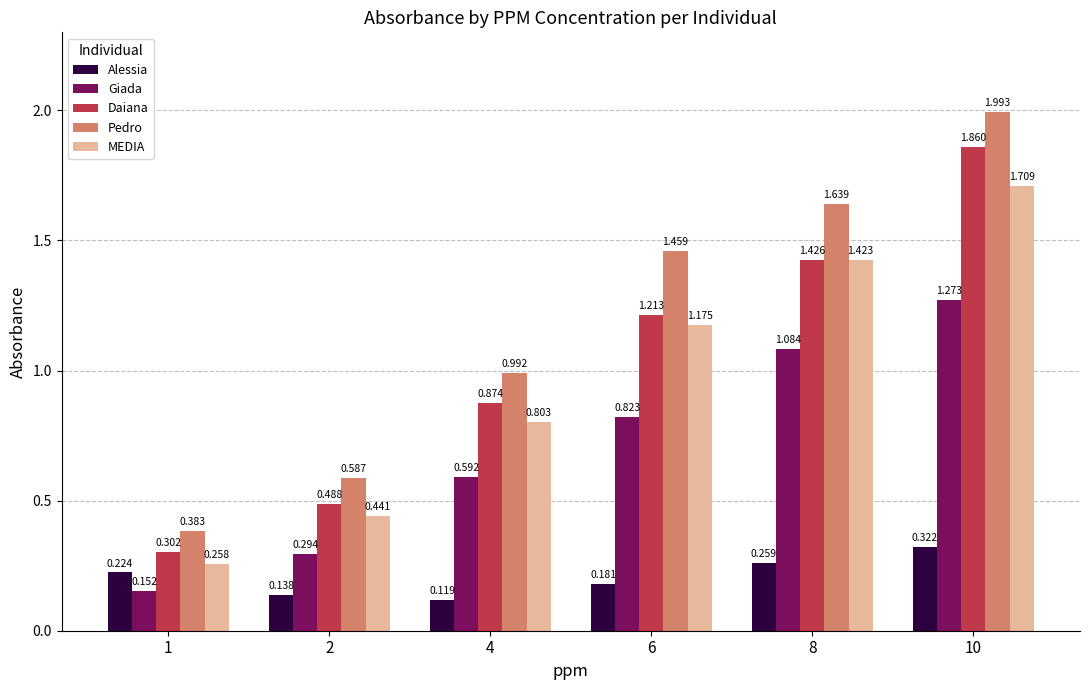

Which series has the largest range (max minus min)?

Pedro